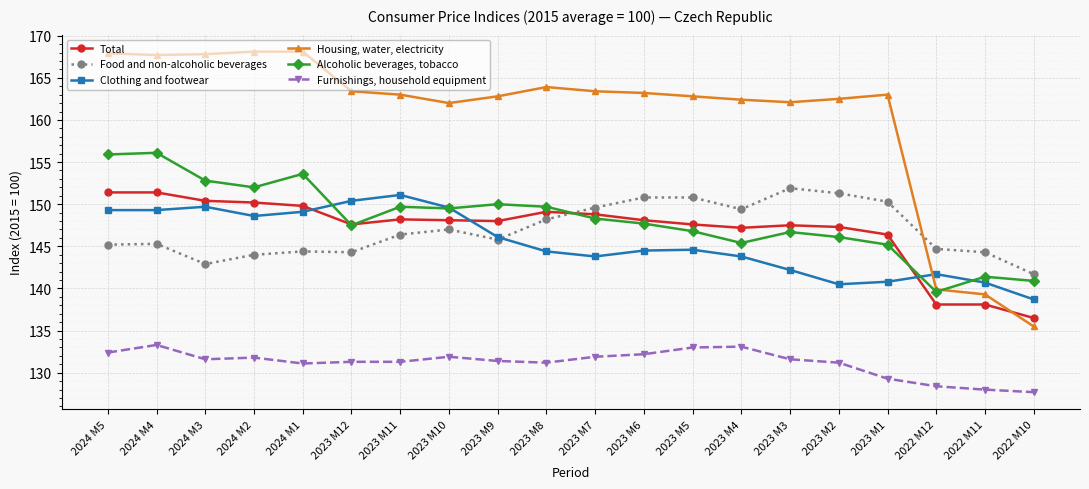

Where does the Total series first go above 148?

2024 M5